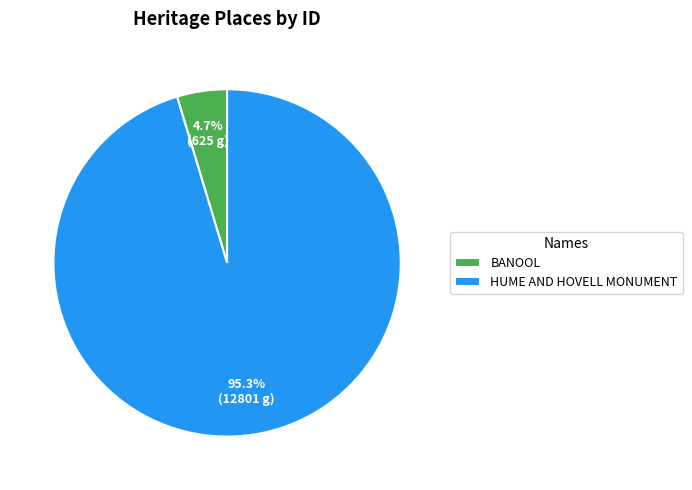

How many segments does this pie chart have?

2